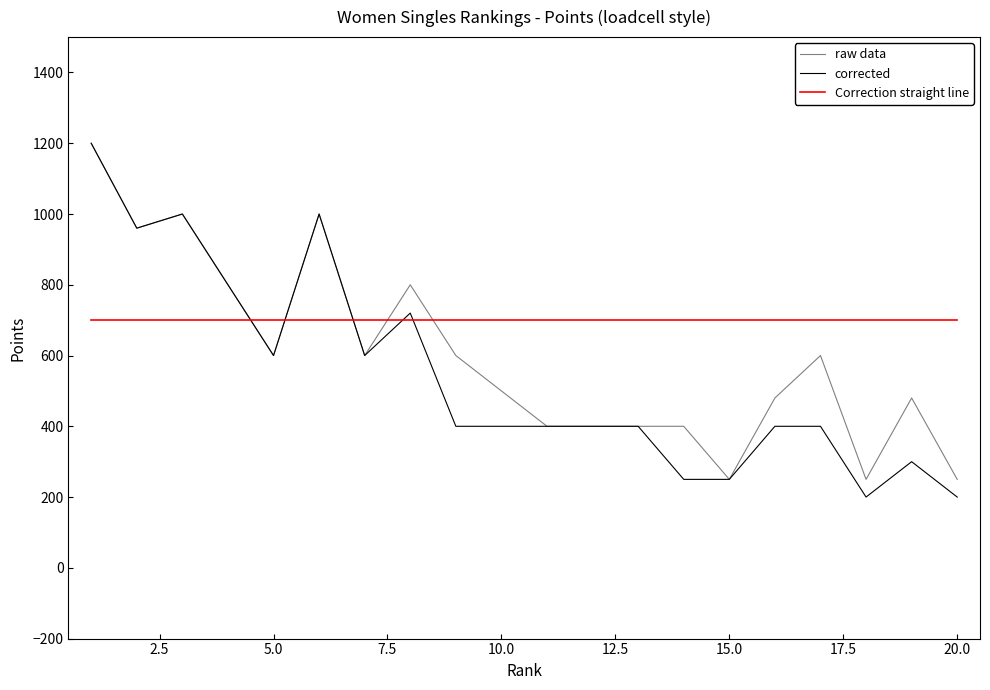

After their last crossing, which series has the higher values: Correction straight line or corrected?

Correction straight line